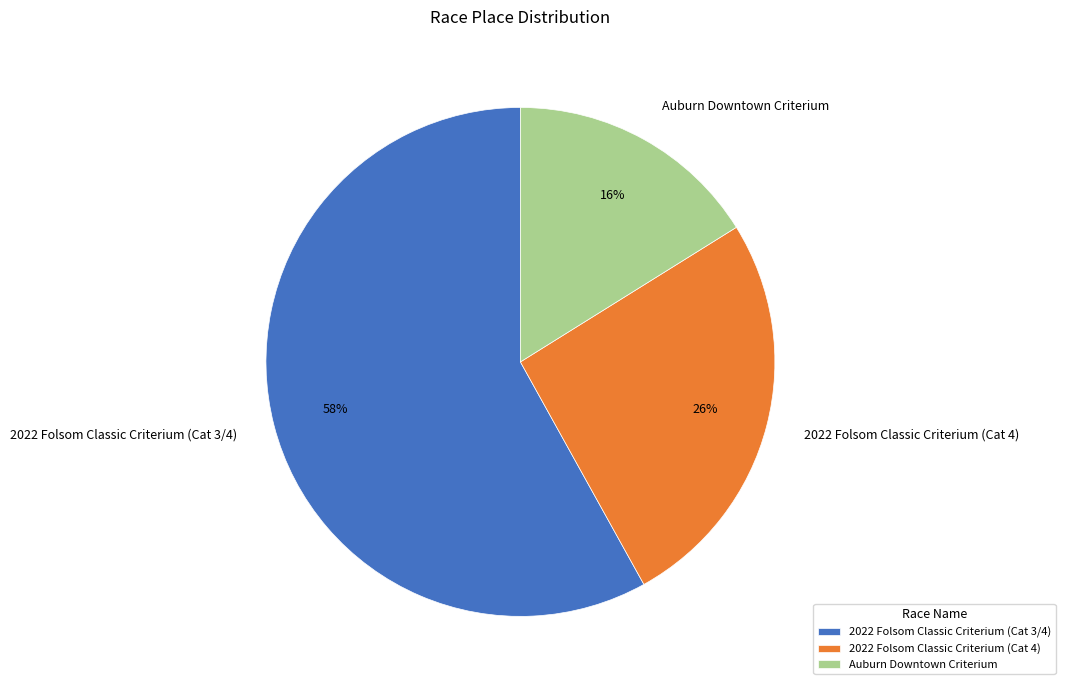

How many slices are in this pie chart?

3